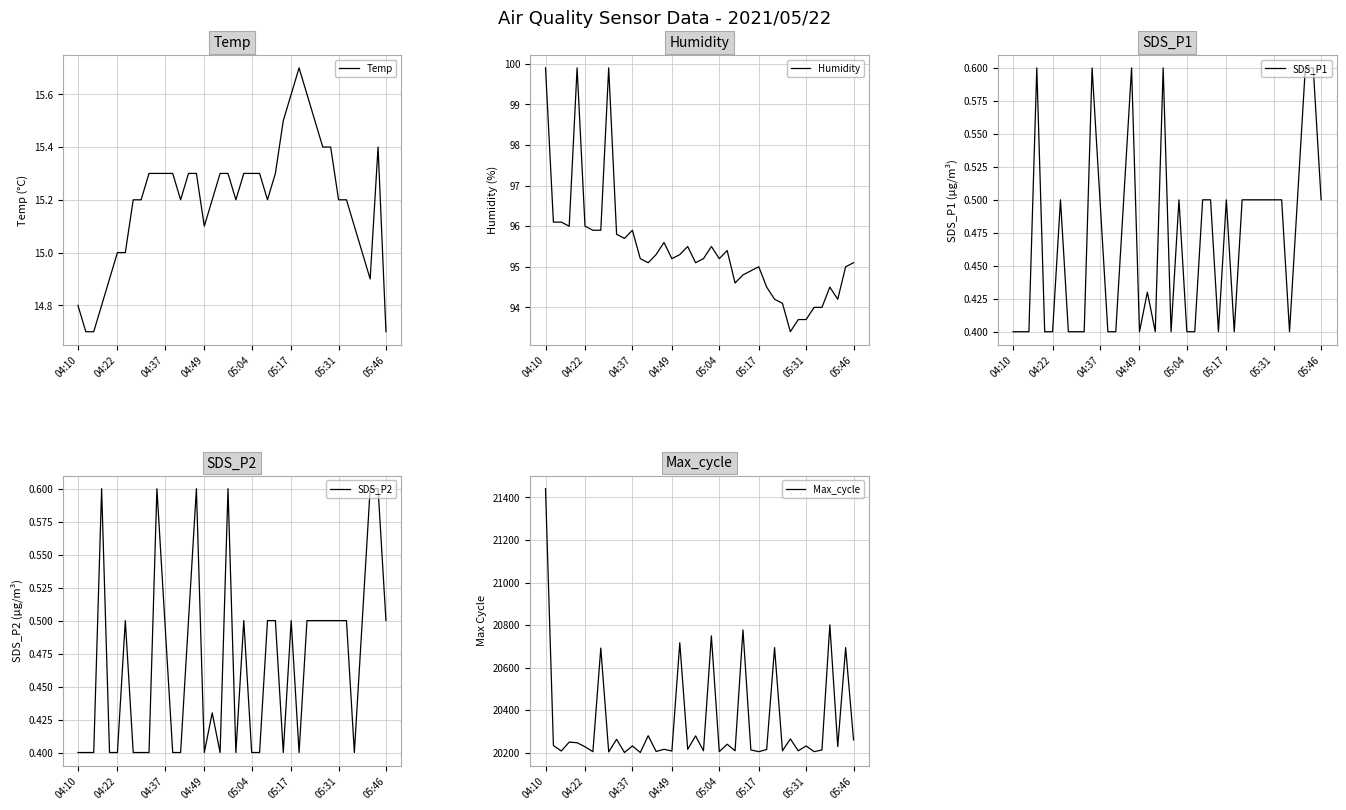

Which series has the largest total across all categories?

Max_cycle